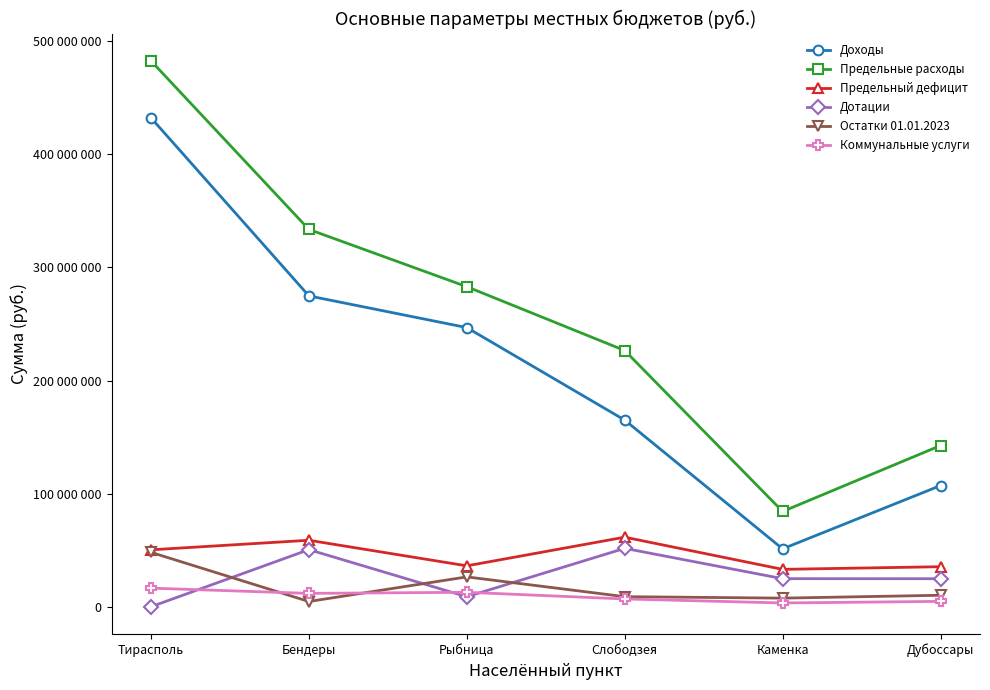

Reading right to left, list all the values displayed in this chart.

Доходы: Дубоссары=107110072	Каменка=51179398	Слободзея=165008086	Рыбница=246789205	Бендеры=274794017	Тирасполь=432234444
Предельные расходы: Дубоссары=142502877	Каменка=84222183	Слободзея=226506313	Рыбница=282943920	Бендеры=333565010	Тирасполь=482564419
Предельный дефицит: Дубоссары=35392805	Каменка=33042785	Слободзея=61498227	Рыбница=36154715	Бендеры=58770993	Тирасполь=50329975
Дотации: Дубоссары=24780148	Каменка=24811971	Слободзея=51626723	Рыбница=8850004	Бендеры=50481403	Тирасполь=0
Остатки 01.01.2023: Дубоссары=10153807	Каменка=7606722	Слободзея=8897454	Рыбница=26388621	Бендеры=4629657	Тирасполь=48082415
Коммунальные услуги: Дубоссары=4746969	Каменка=3334171	Слободзея=6880427	Рыбница=12777297	Бендеры=11814070	Тирасполь=16442182